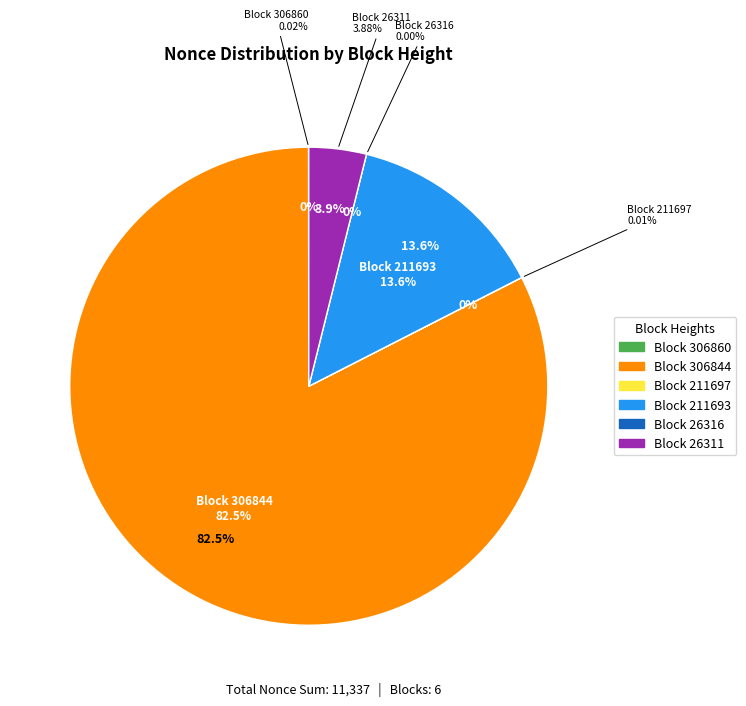

To the nearest percent, what percentage of the pie is 306844?

82%